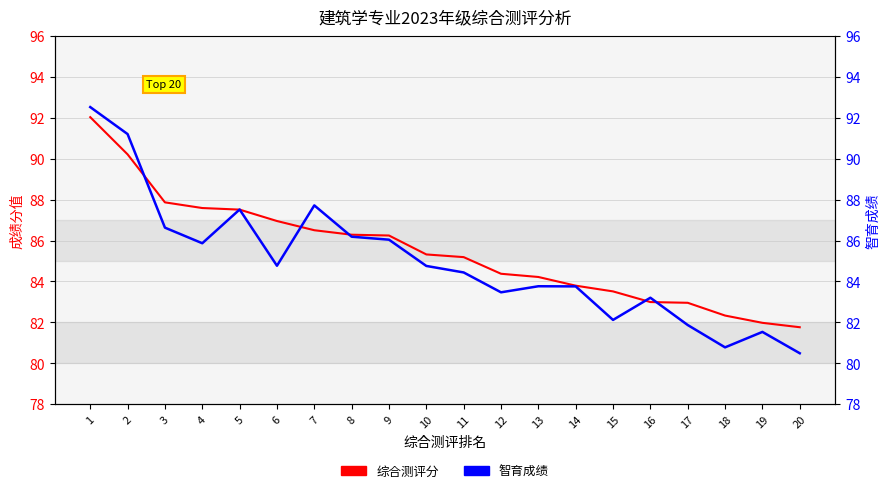

What is the difference between the second highest and second lowest values in the 综合测评分 series?

8.2